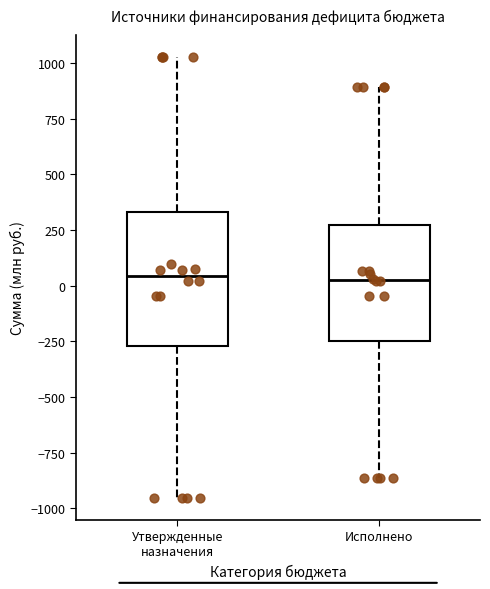

Reading left to right, read every box against the y-axis: the position of its median line, the range the box covers, and the ends of its whiskers. The values are not printed on the chart, so give them approximately, as read against the axis.

Утвержденные назначения: median 50, box -250 to 350, whiskers -950 to 1050
Исполнено: median 50, box -250 to 250, whiskers -850 to 900